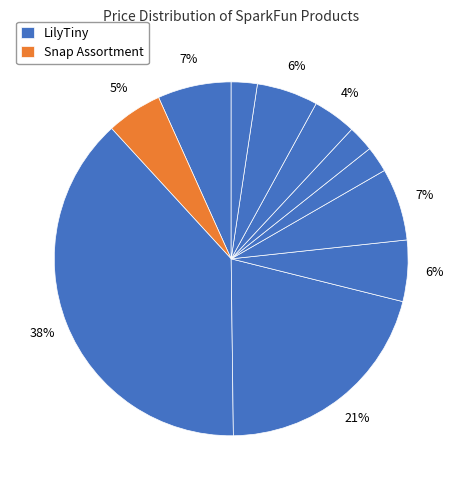

How many segments does this pie chart have?

11